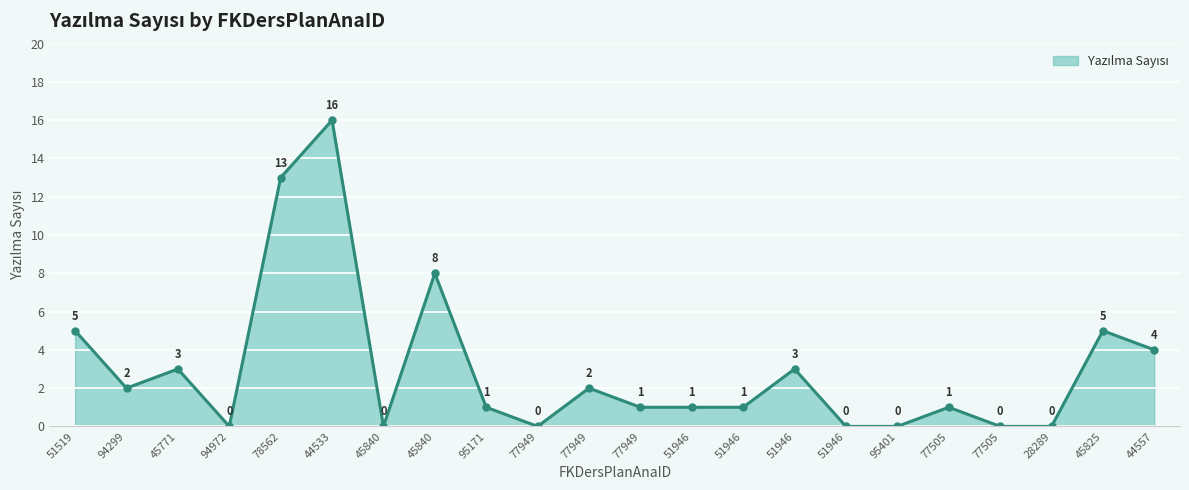

How many lines are shown in the chart?

1